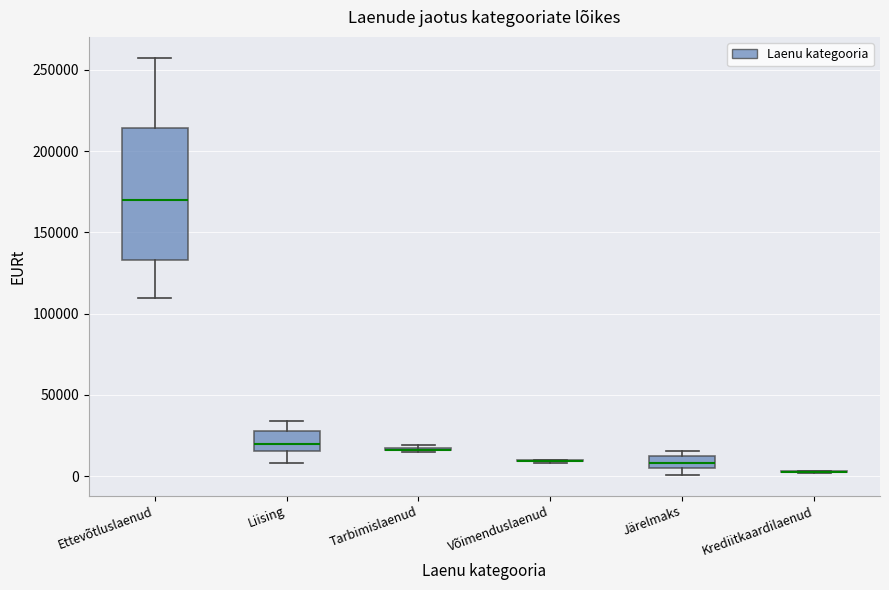

Reading left to right, transcribe this box plot: for each box, give where its median line is, the range the box spans, and where its two whiskers end, as read against the y-axis. The values are not printed on the chart, so give them approximately, as read against the axis.

Ettevõtluslaenud: median 170000, box 135000 to 215000, whiskers 110000 to 255000
Liising: median 20000, box 15000 to 30000, whiskers 10000 to 35000
Tarbimislaenud: box collapsed to a line at 15000, whiskers 15000 to 20000
Võimenduslaenud: box collapsed to a line at 10000, whiskers 10000 to 10000
Järelmaks: median 10000, box 5000 to 15000, whiskers 0 to 15000 (just above the box's upper edge)
Krediitkaardilaenud: box collapsed to a line at 5000, whiskers 0 to 5000